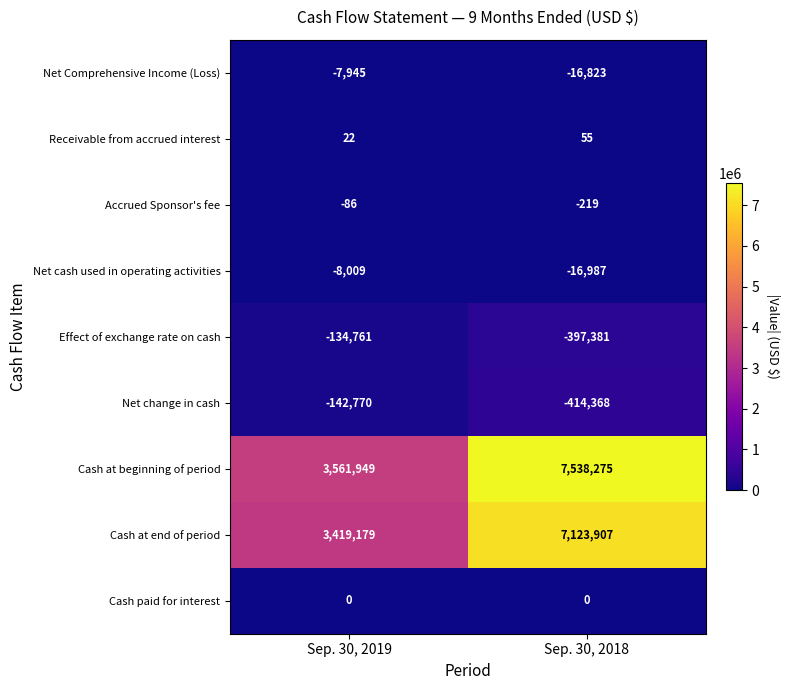

Is the value of Receivable from accrued interest at Sep. 30, 2019 greater than the value of Cash paid for interest at Sep. 30, 2018?

Yes